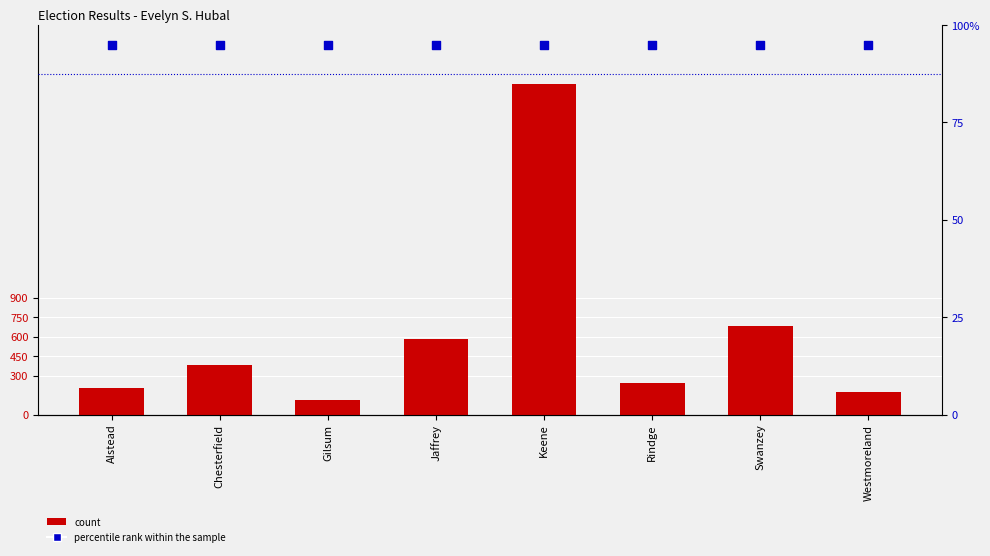

At which category is the sum across all series the highest?

Keene